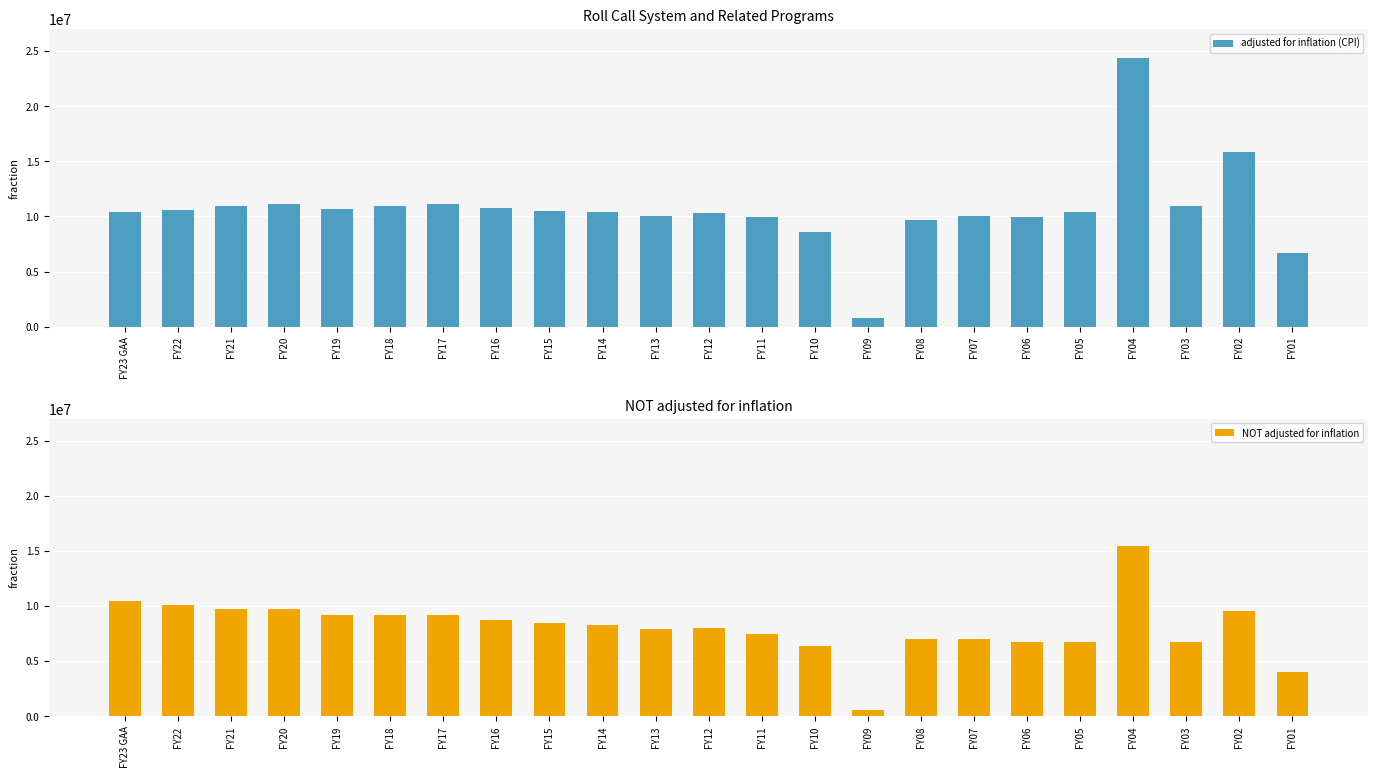

Is it true that adjusted for inflation (CPI) equals 10015428 at FY13?

True